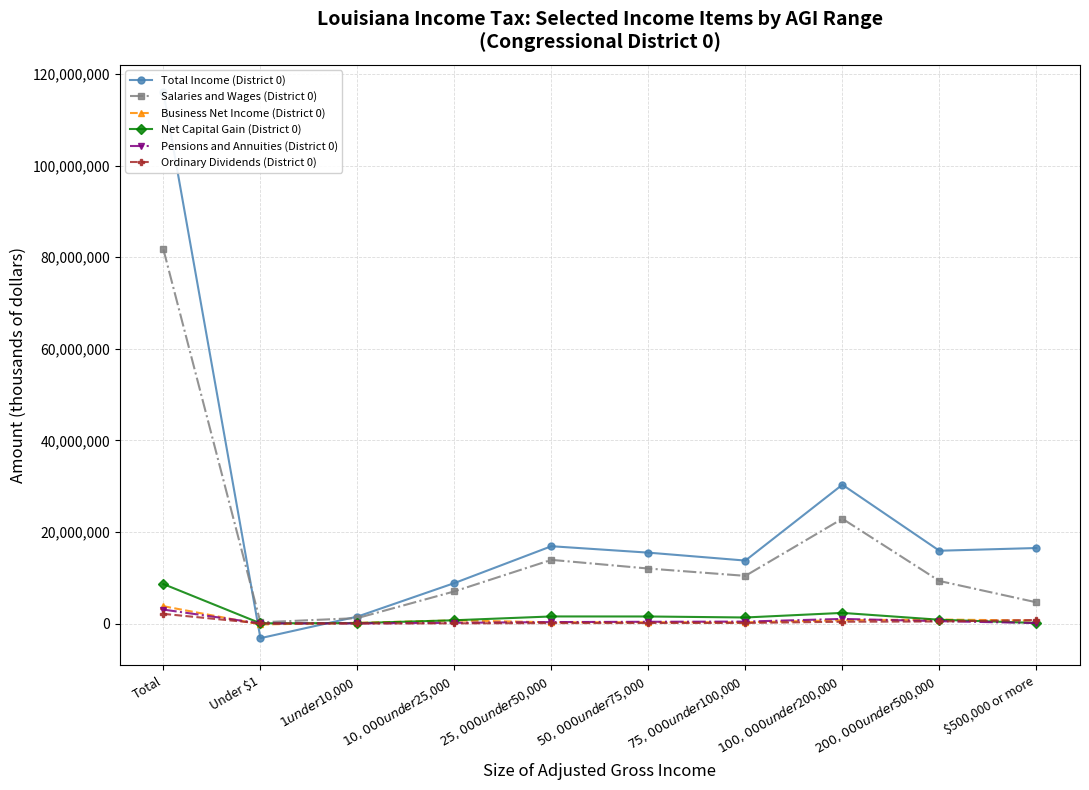

Which series changed the most between Under $1 and $500,000 or more?

Total Income (District 0)